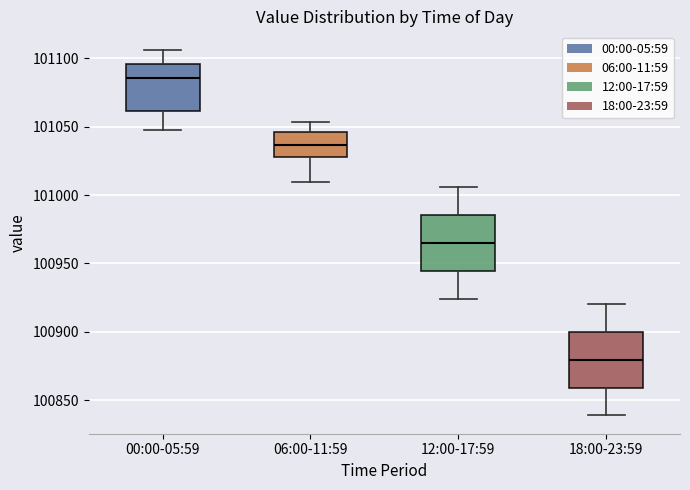

Where is the upper edge of the box for 00:00-05:59 on the y-axis? The values are not printed on the chart, so give them approximately, as read against the axis.

101095